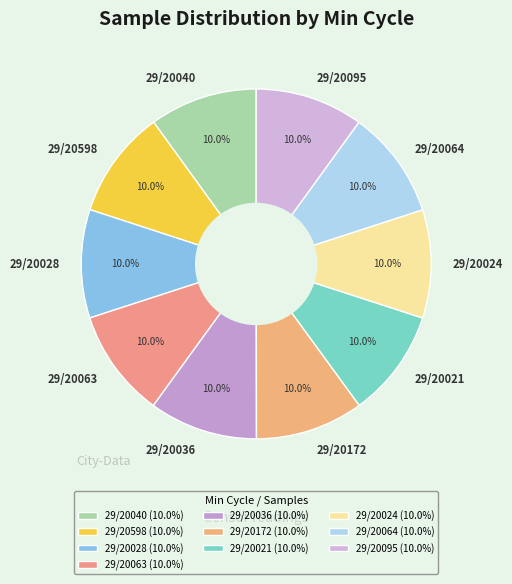

What percentage is NOT represented by 29/20021?

90.0%